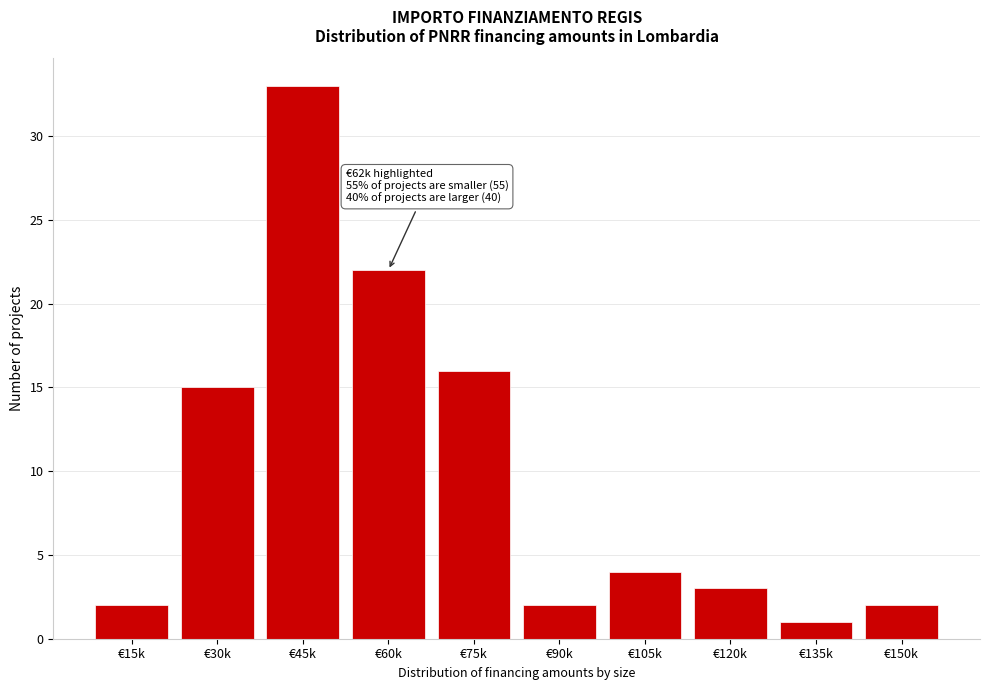

Reading left to right, transcribe all the data shown in this chart.

€15k=2	€30k=15	€45k=33	€60k=22	€75k=16	€90k=2	€105k=4	€120k=3	€135k=1	€150k=2